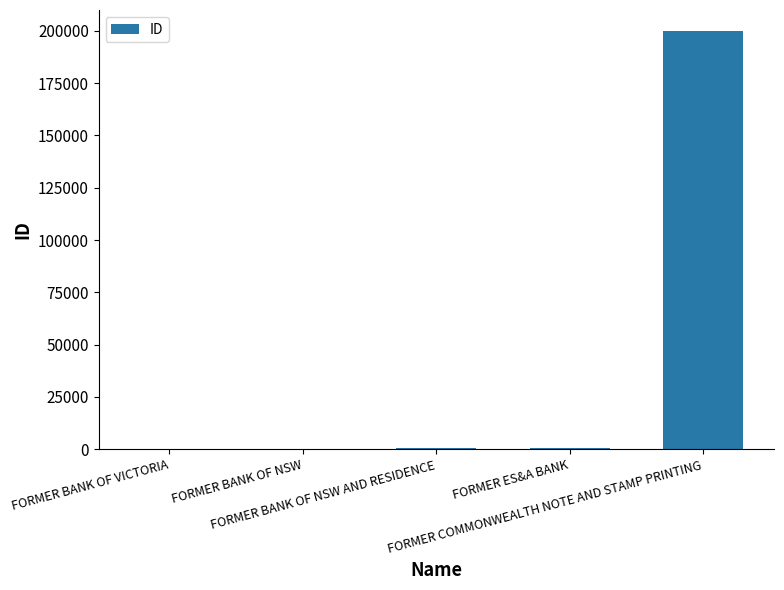

Which category has the highest value across all series?

FORMER COMMONWEALTH NOTE AND STAMP PRINTING